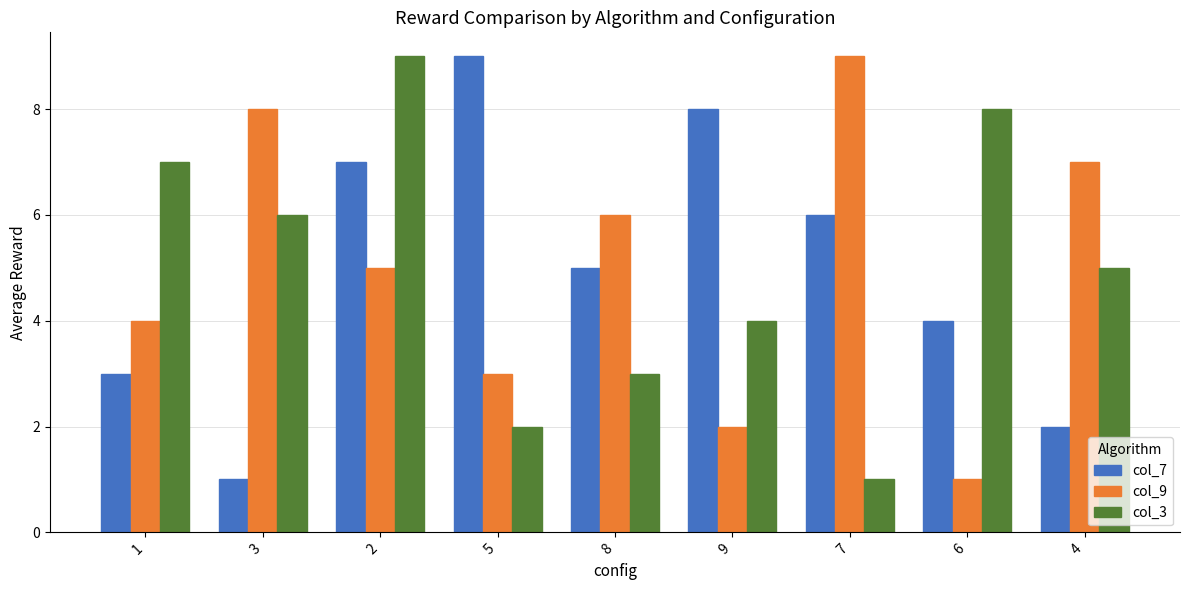

Between 1 and 9, which series saw the biggest shift?

col_7